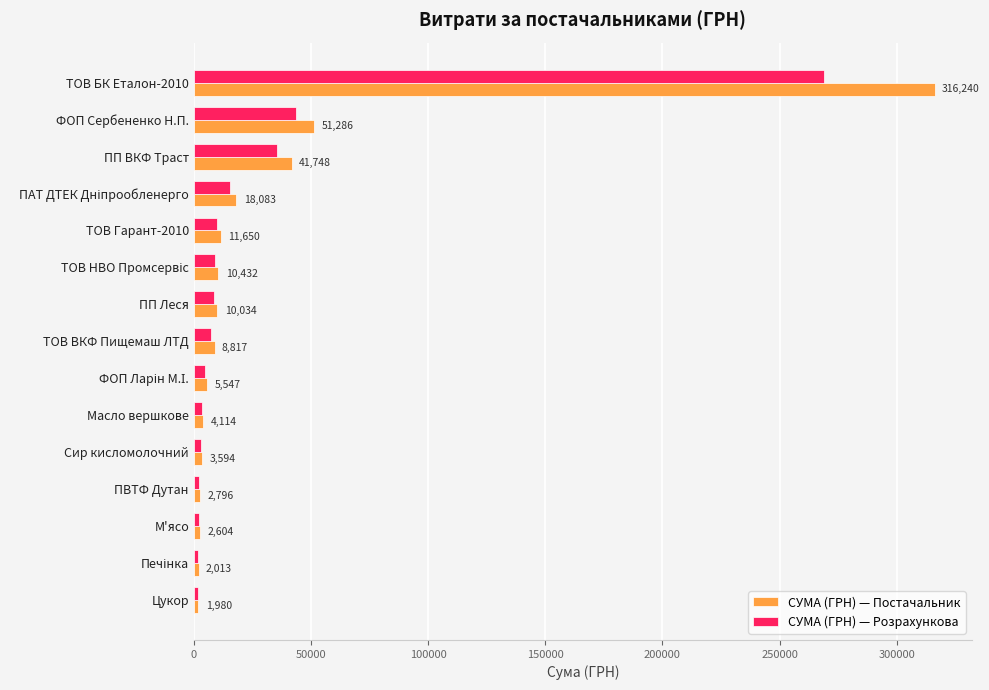

What is the average value of the СУМА (ГРН) — Постачальник series?

32729.1